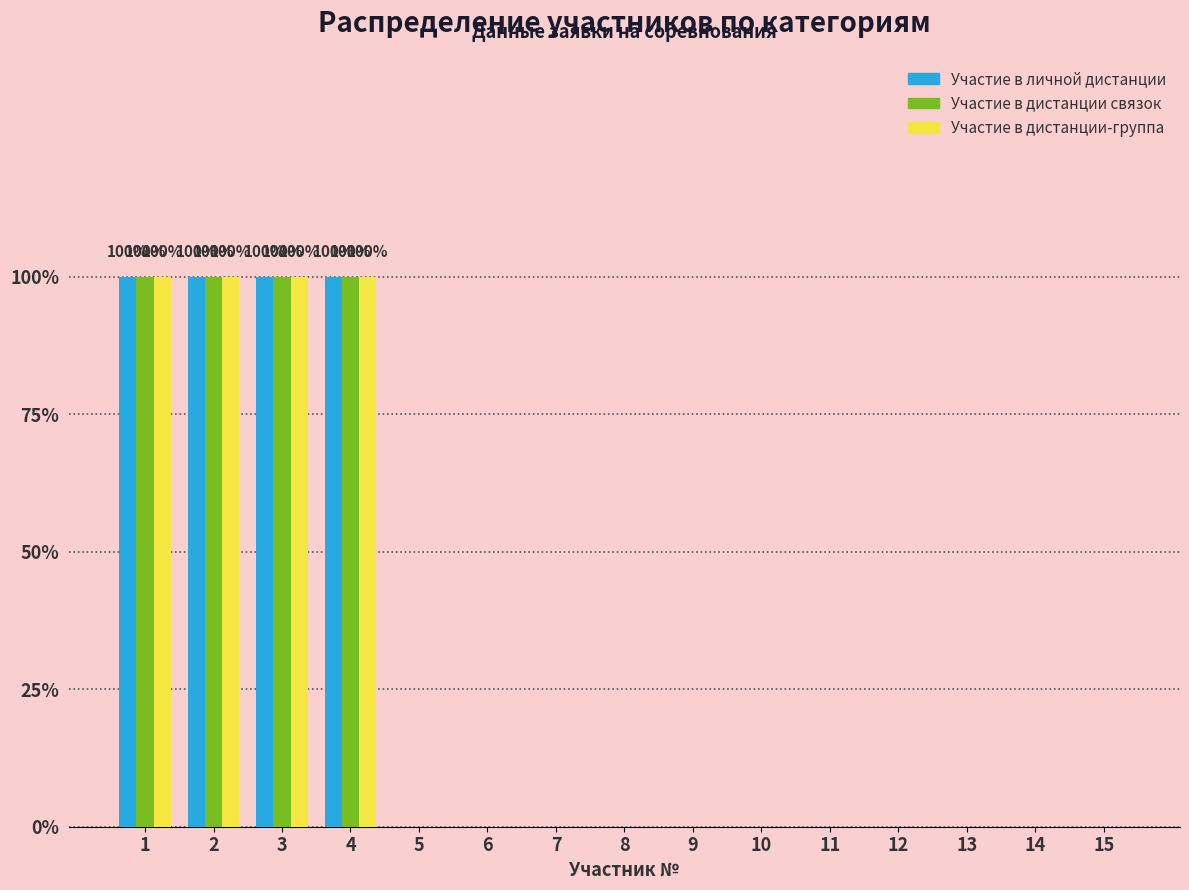

What are all the series names shown in the legend?

Участие в личной дистанции, Участие в дистанции связок, Участие в дистанции-группа